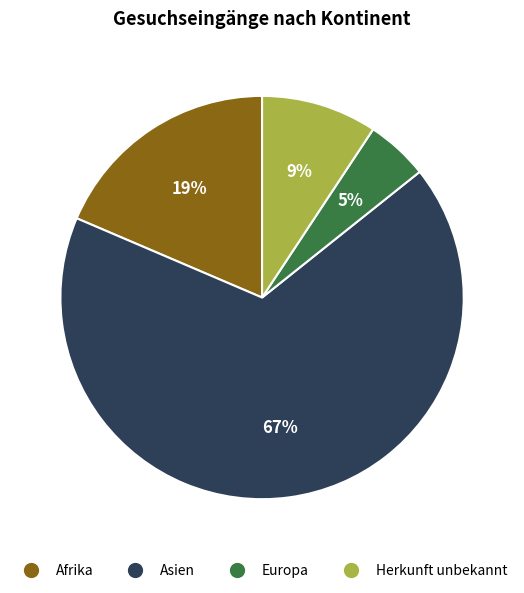

Count the number of slices in the pie.

4